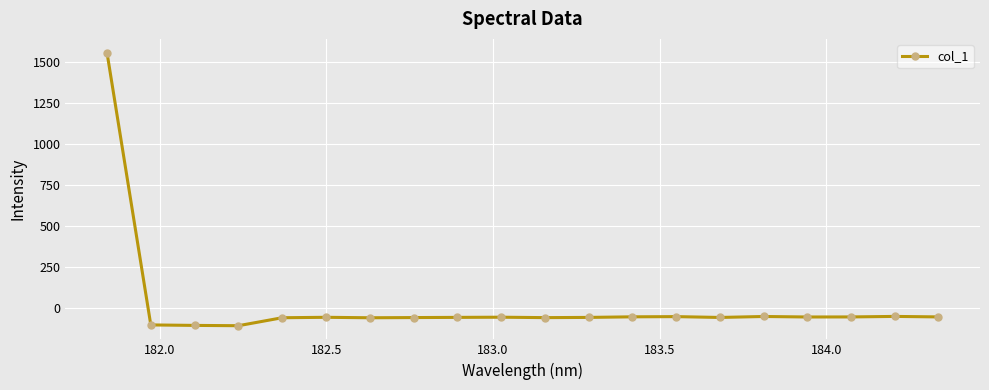

What is the sum of all values?

362.4